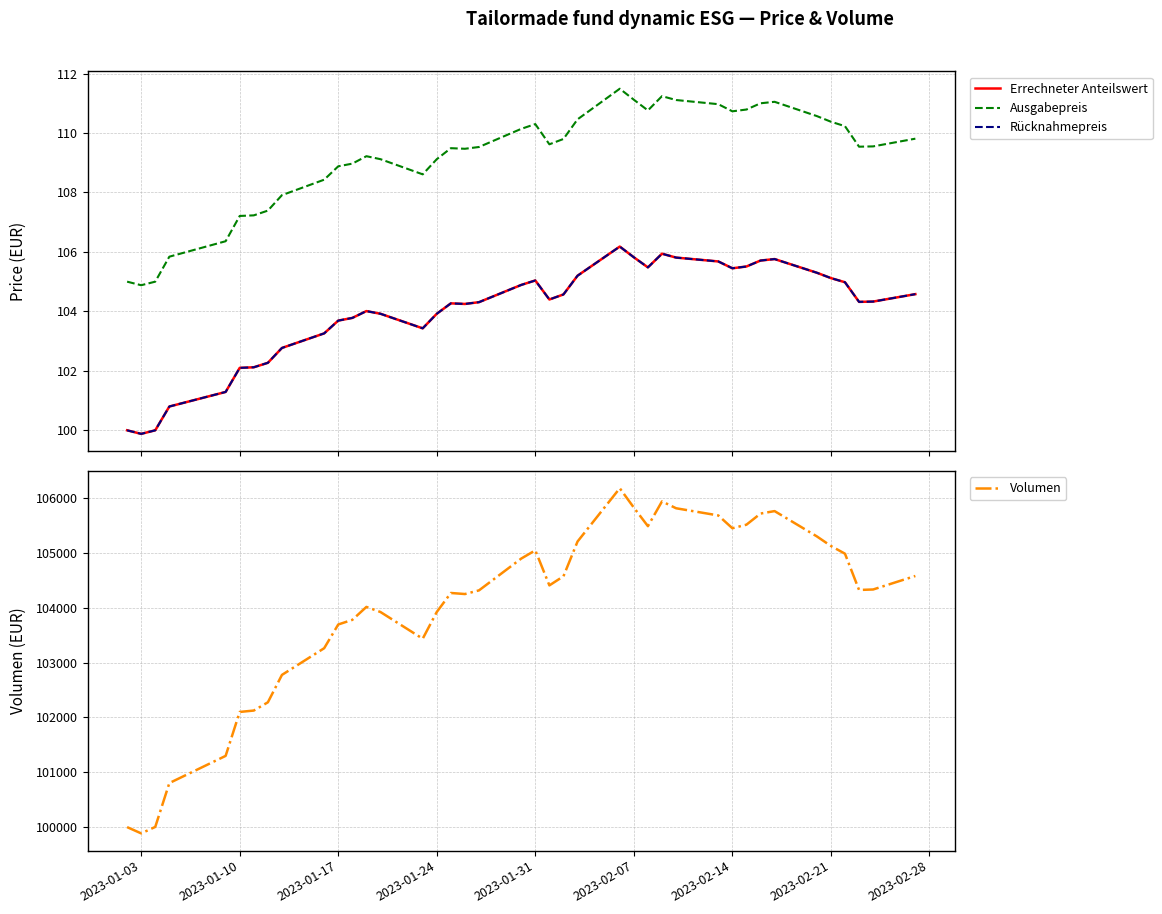

How many interior local peaks does the Ausgabepreis series have?

6